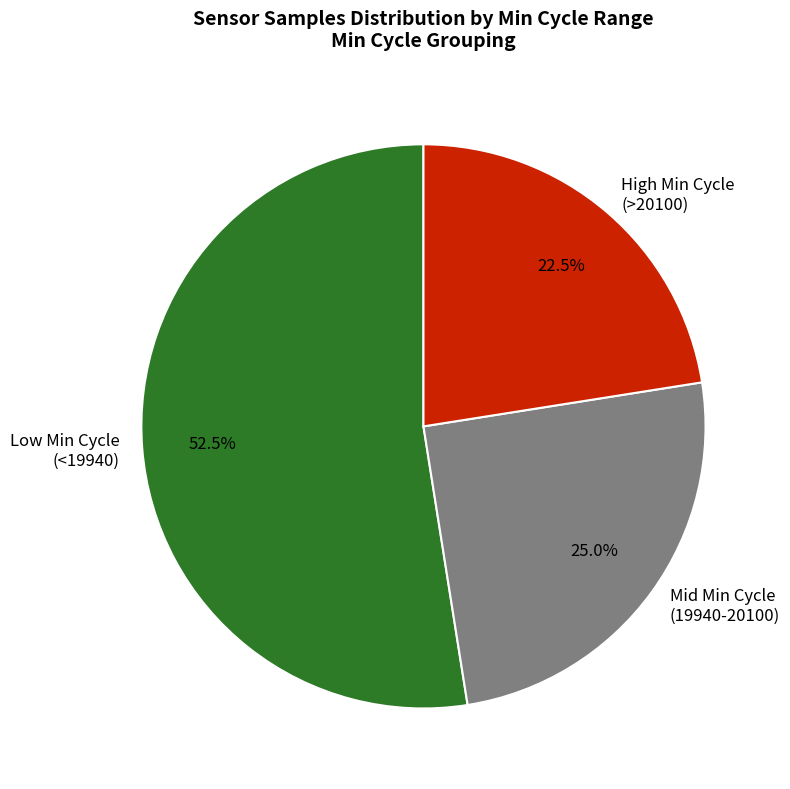

How much of the chart is everything except Mid Min Cycle (19940-20100)?

75.0%